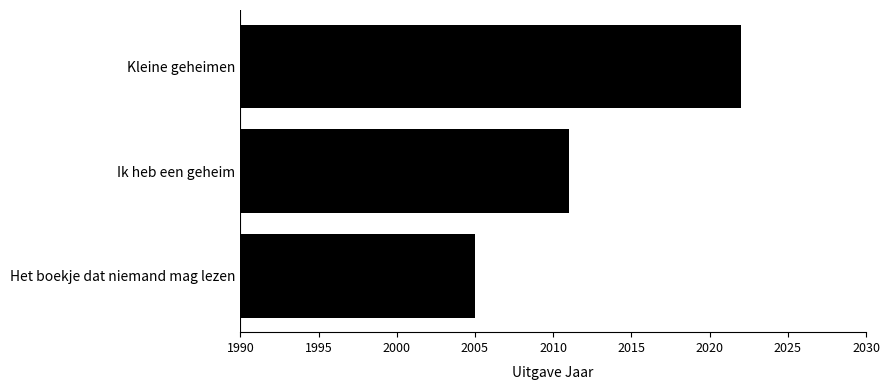

What position from the bottom is Het boekje dat niemand mag lezen?

1